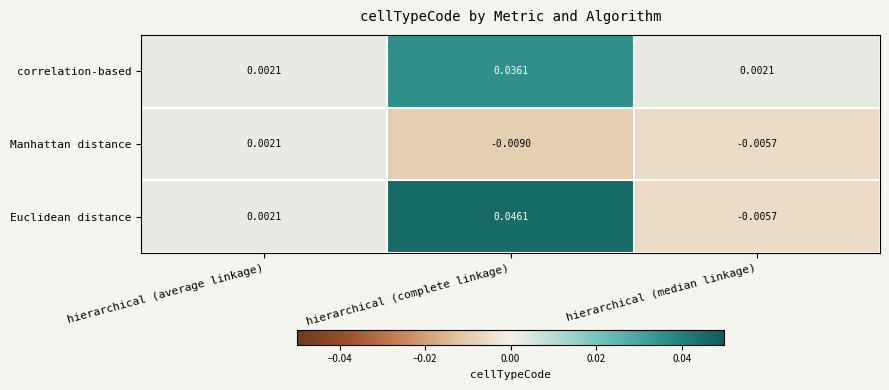

Rank the series by their maximum value, from lowest to highest.

Manhattan distance, correlation-based, Euclidean distance